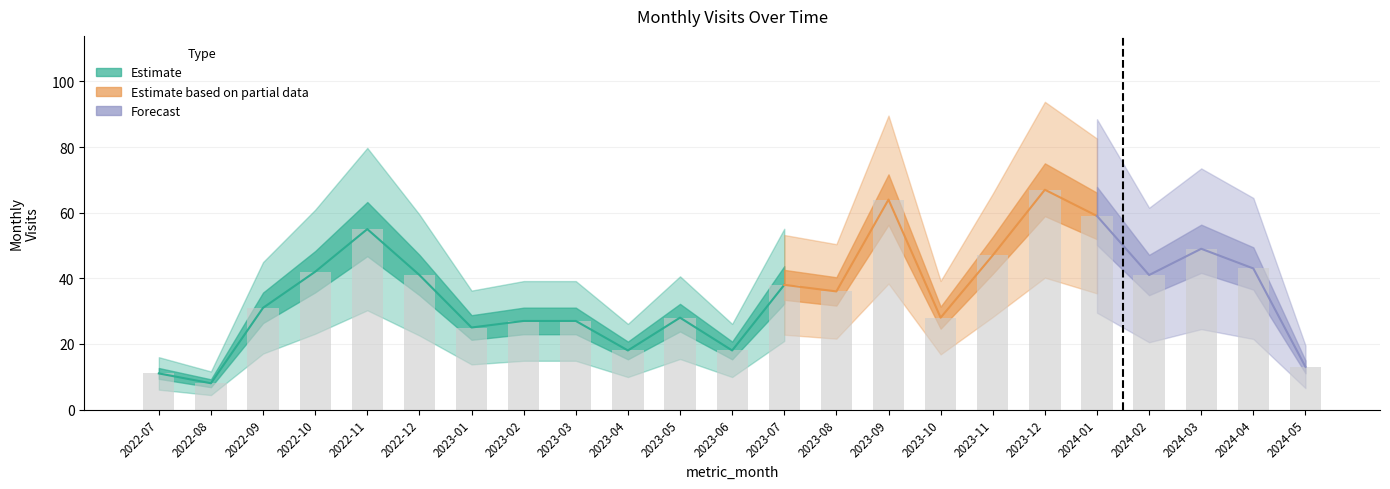

Where does the data first go above 36?

2022-10